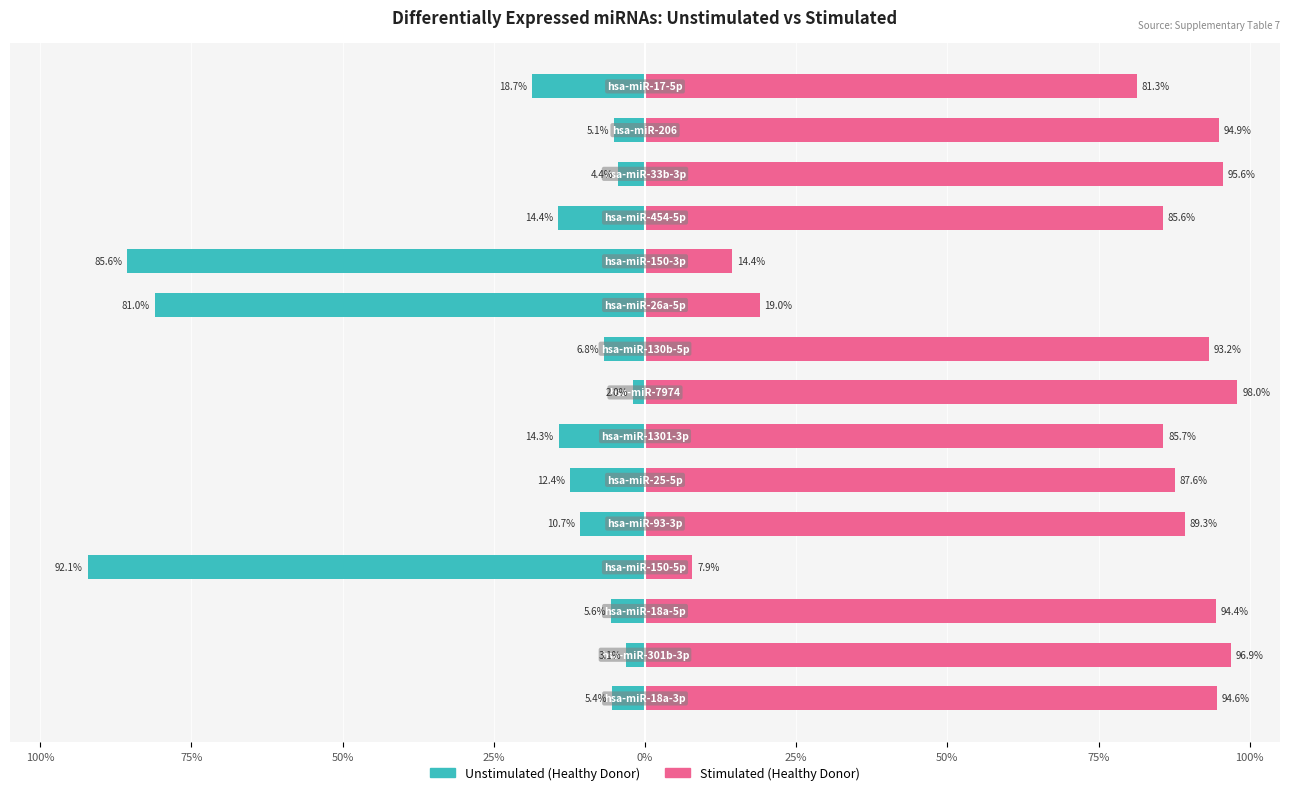

What is the lowest value of the Stimulated series?

7.9